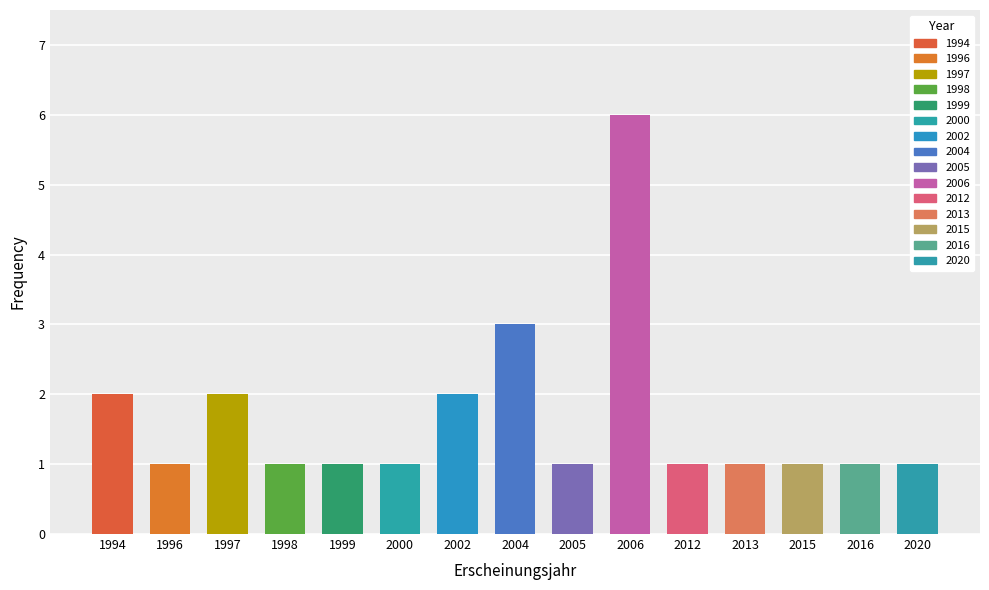

Reading left to right, list all the values displayed in this chart.

2	1	2	1	1	1	2	3	1	6	1	1	1	1	1